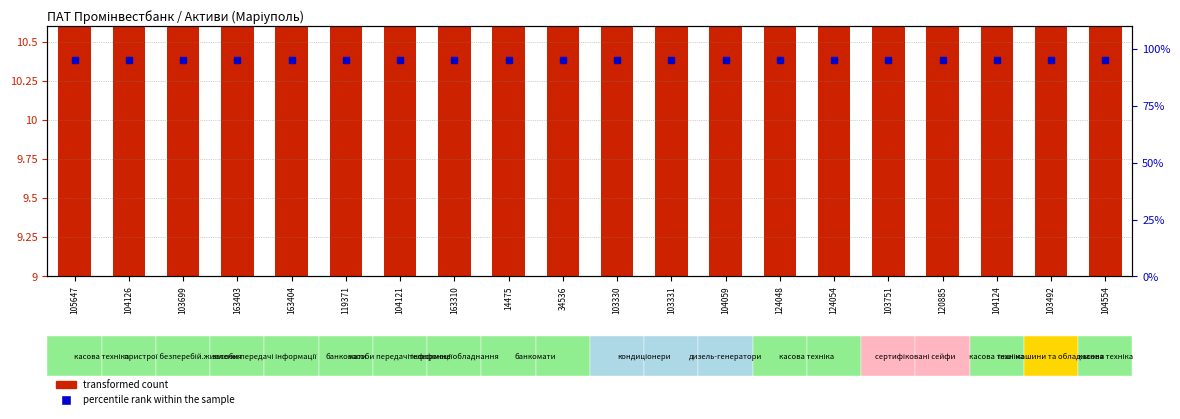

At which category is the sum across all series the highest?

120885